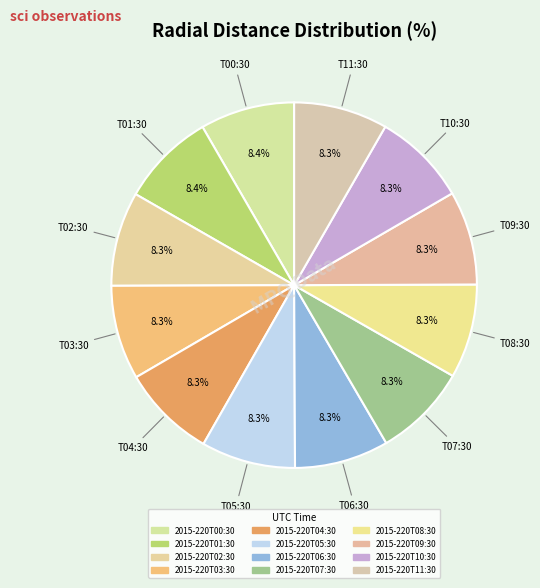

Between 2015-220T09:30 and 2015-220T06:30, which is larger?

2015-220T06:30